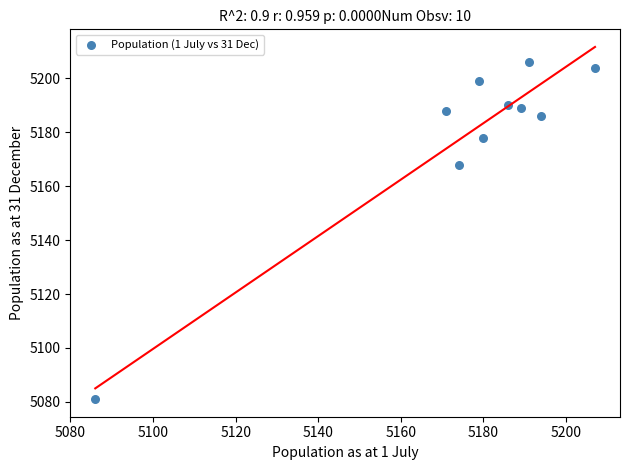

What is the range of Y values (max minus min)?

125